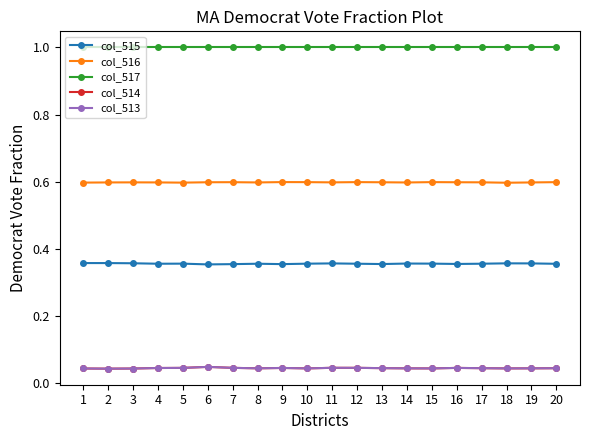

Count the number of data series in this chart.

5